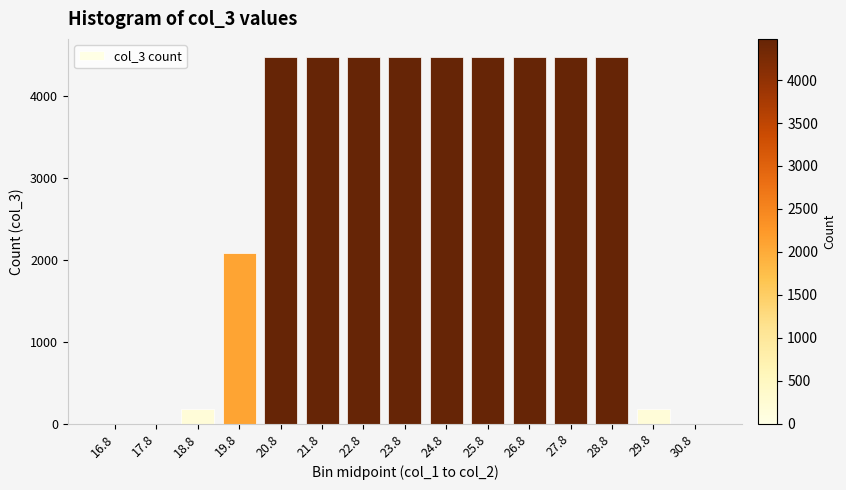

Read the value at 24.8, to the nearest 50.

4500